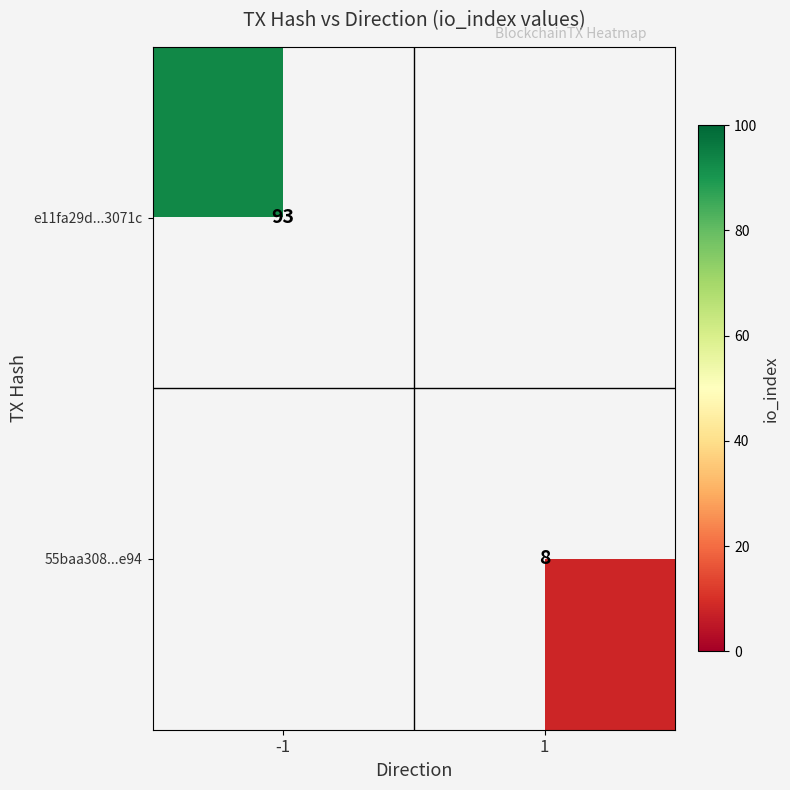

Is the value of 55baa308...e94 at 1 greater than the value of e11fa29d...3071c at -1?

No